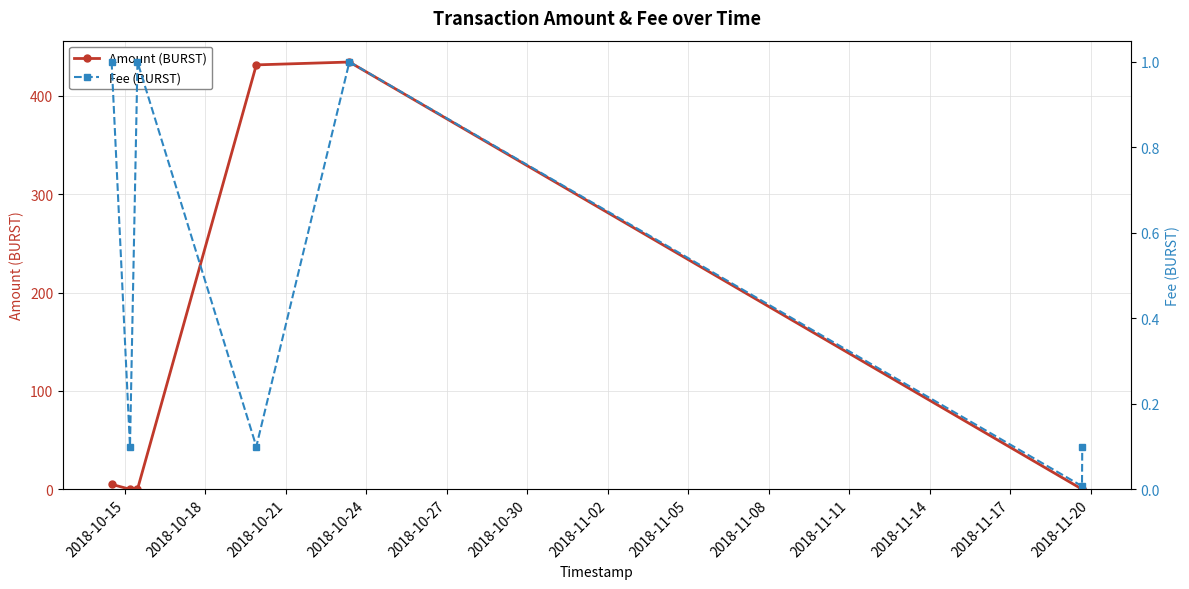

True or false: Amount (BURST) has more than 0 points higher than both neighbors.

True